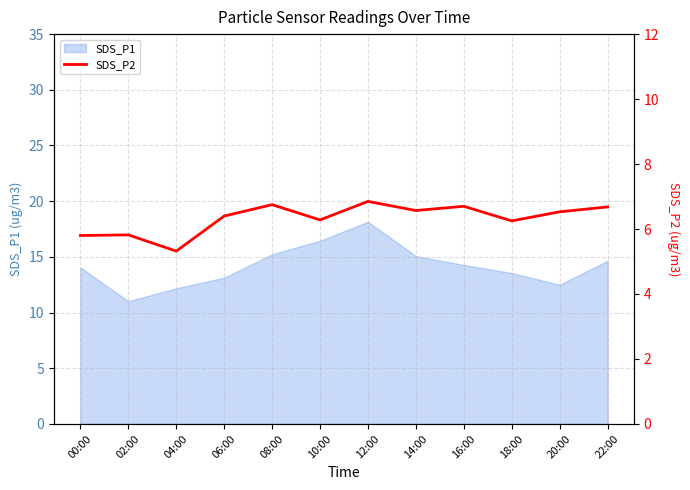

Approximately how many times larger is the value at 18:00 compared to 20:00?

1.0